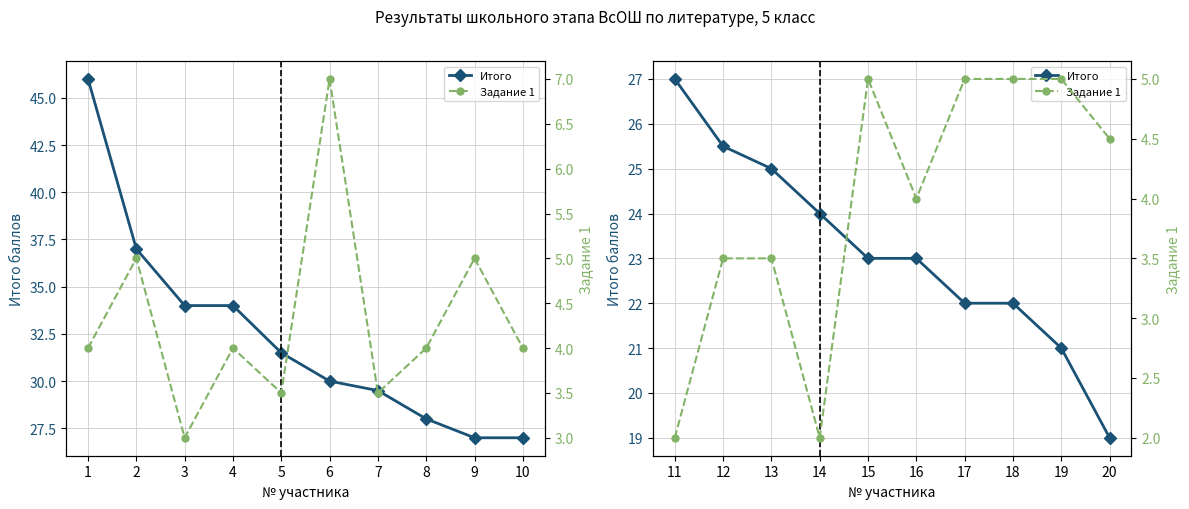

At which label does Итого reach its minimum?

20